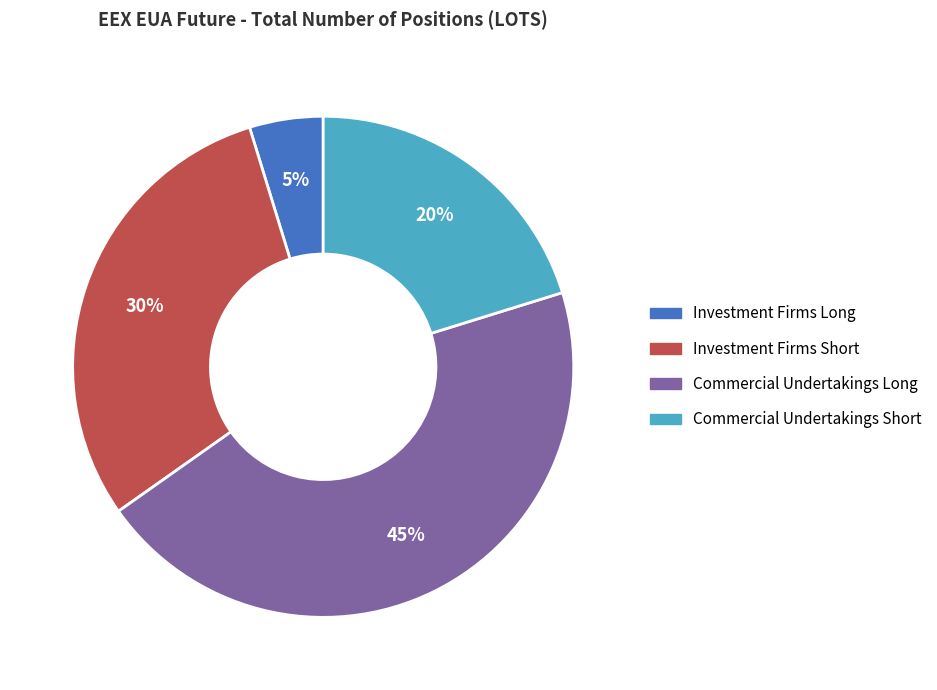

To the nearest percent, what is the difference between the largest and smallest slice percentages?

40%